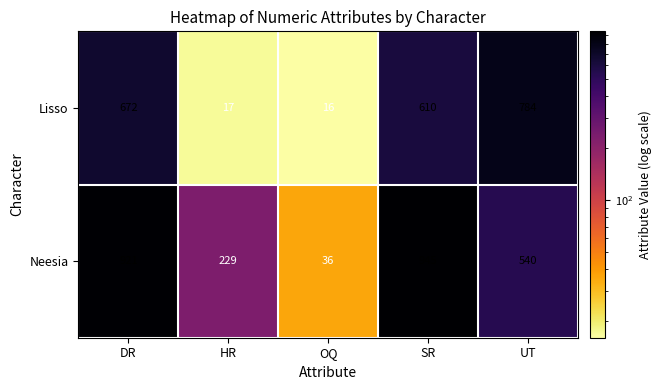

What is the minimum value for Lisso?

16